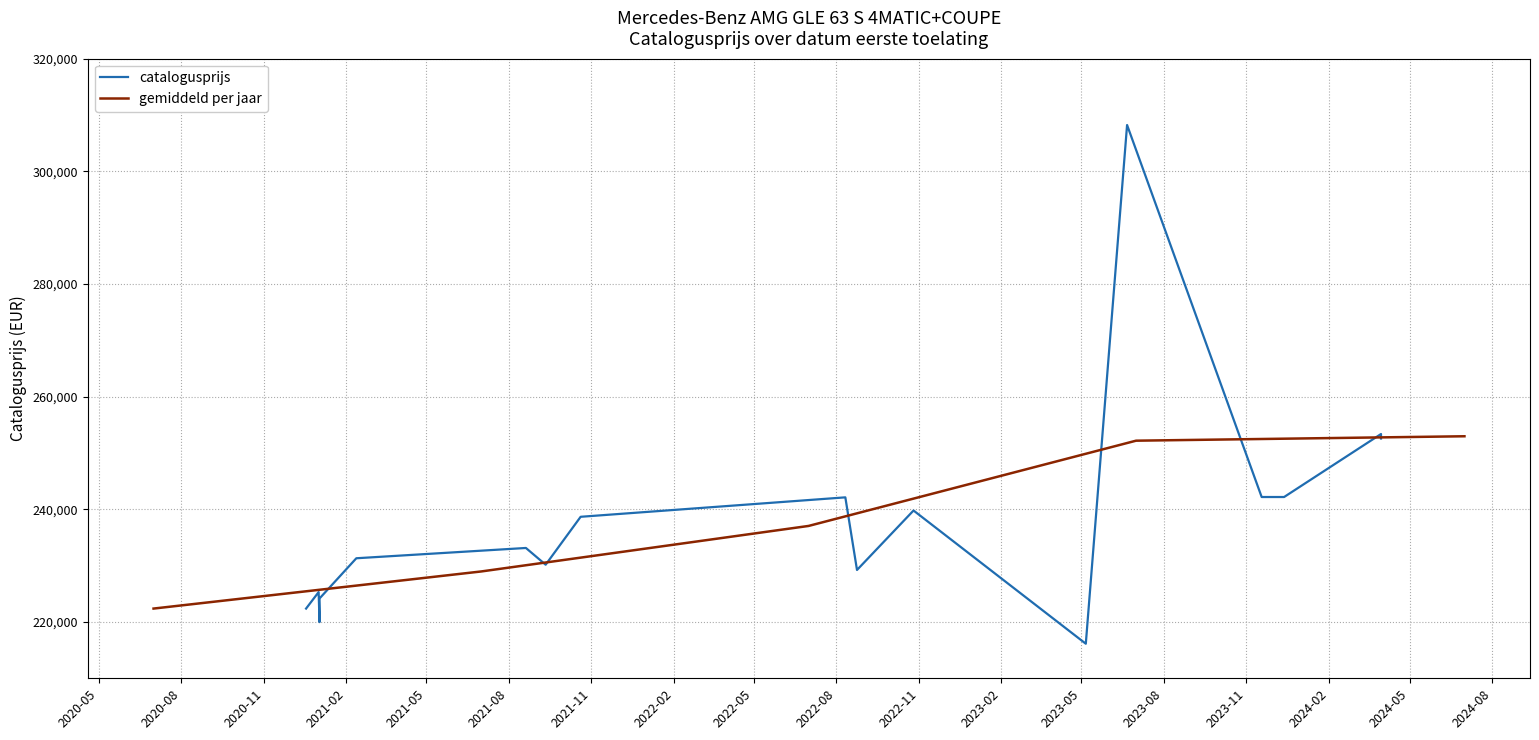

What is the maximum value shown in the chart?

308228